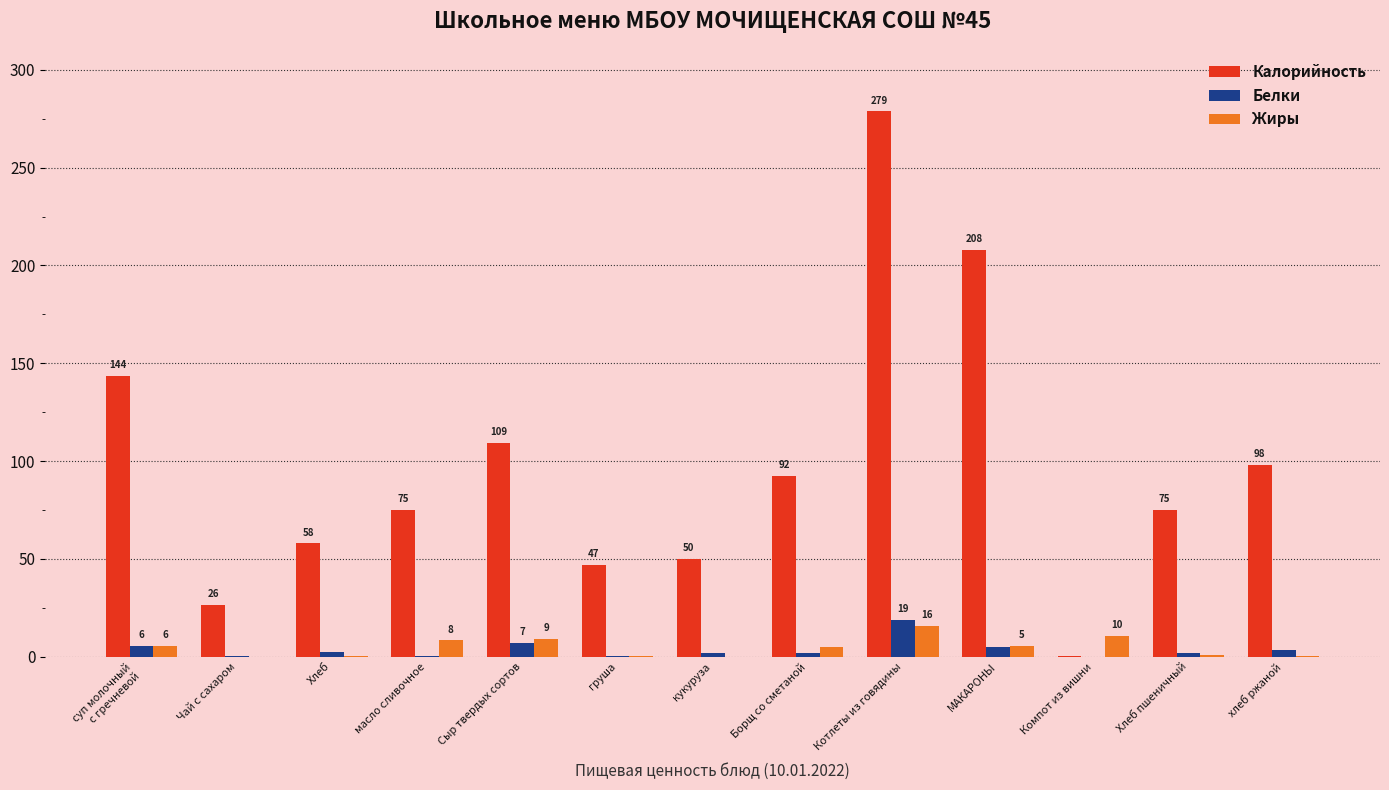

The value of Калорийность at Хлеб пшеничный is 19.3. True or false?

False